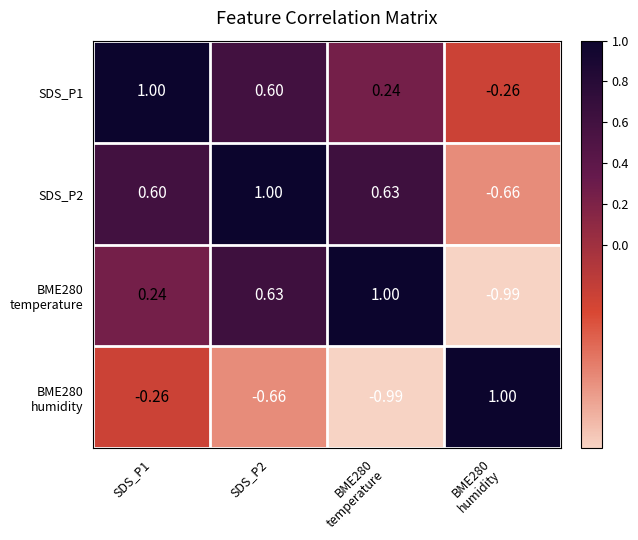

Which series changed the most between BME280 temperature and BME280 humidity?

BME280 temperature